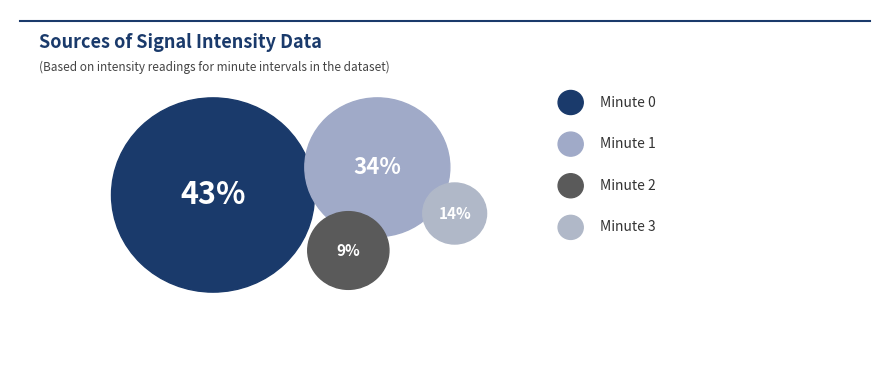

Is it true that 0 is 48% of the pie?

False